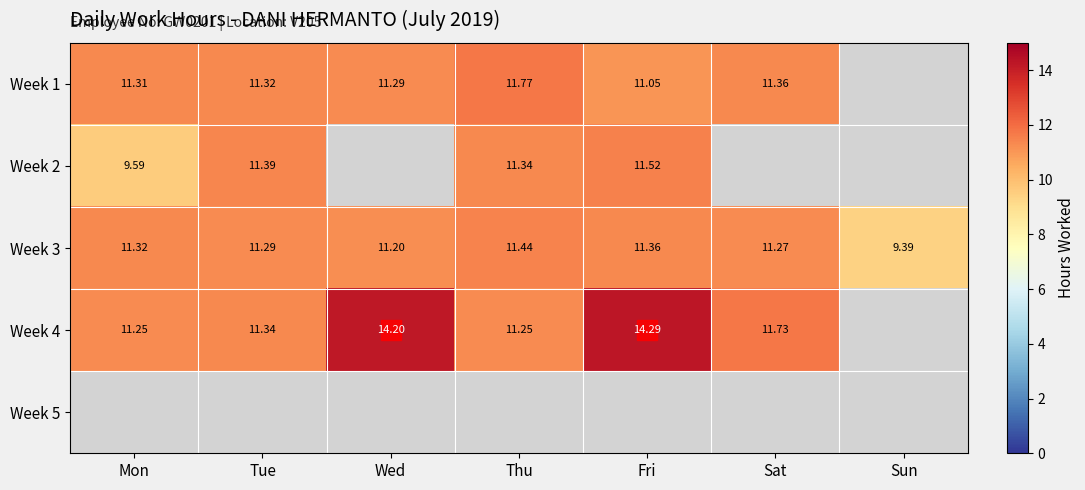

At which label does Week 3 first exceed 11?

Mon